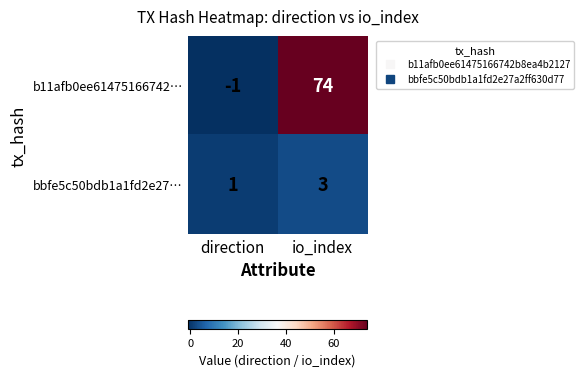

What is the difference between the maximum and minimum values in the b11afb0ee61475166742… series?

75